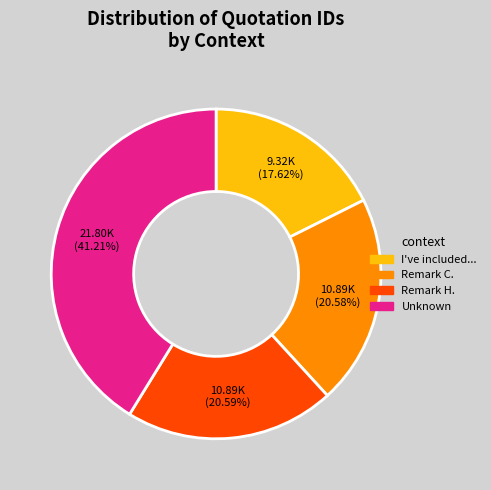

Does any single category account for the majority?

No